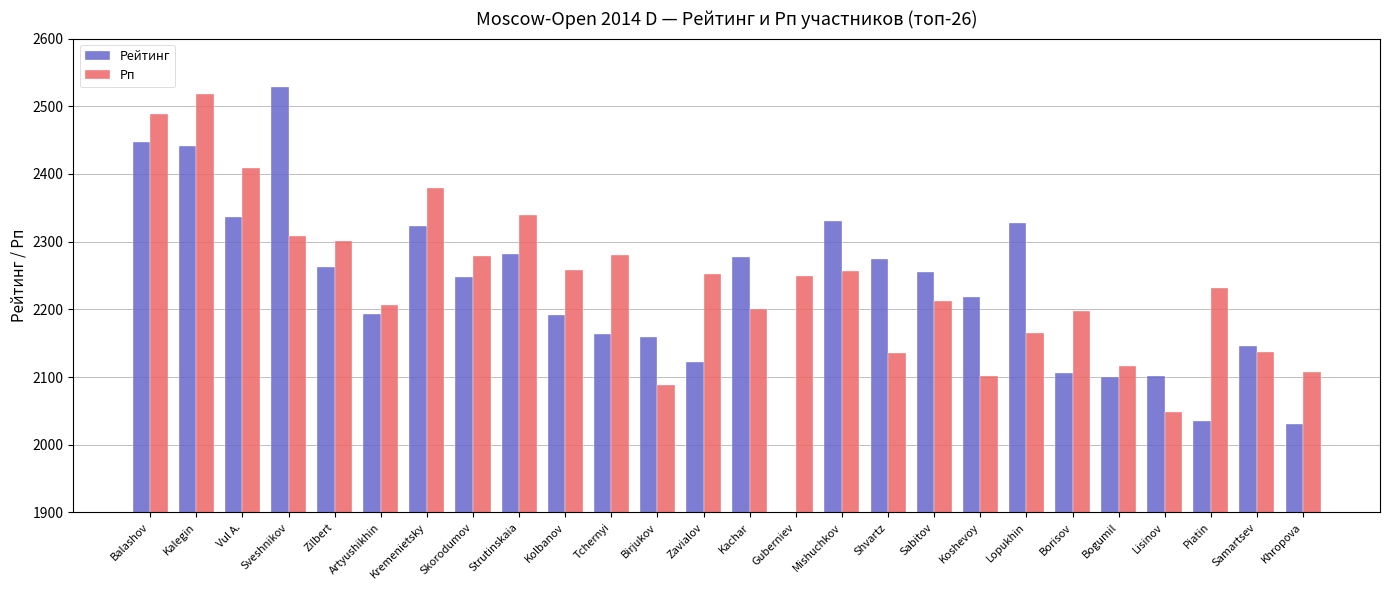

Reading left to right, extract all data points from this chart.

Рейтинг: 2447	2442	2337	2528	2262	2193	2323	2248	2282	2191	2163	2159	2123	2278	0	2331	2274	2255	2219	2327	2106	2100	2102	2035	2146	2031
Рп: 2489	2518	2409	2309	2301	2206	2379	2279	2339	2258	2281	2088	2252	2200	2250	2257	2135	2213	2101	2165	2198	2116	2048	2231	2137	2107